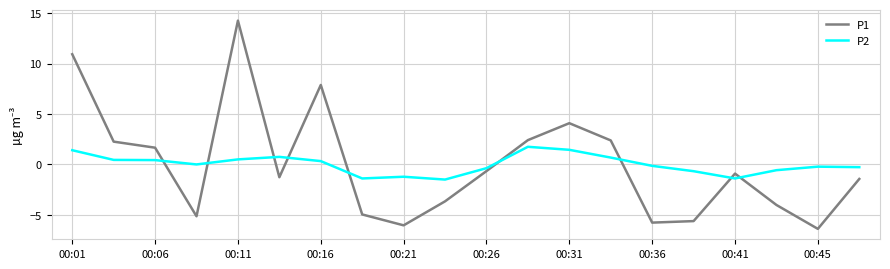

What is the greatest value displayed?

14.3